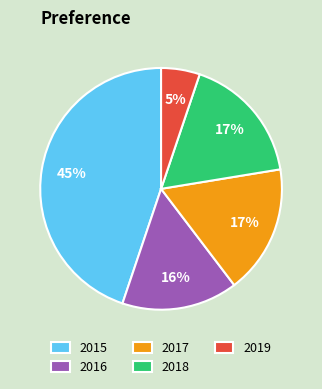

Combined, do 2016 and 2017 account for over 50%?

No